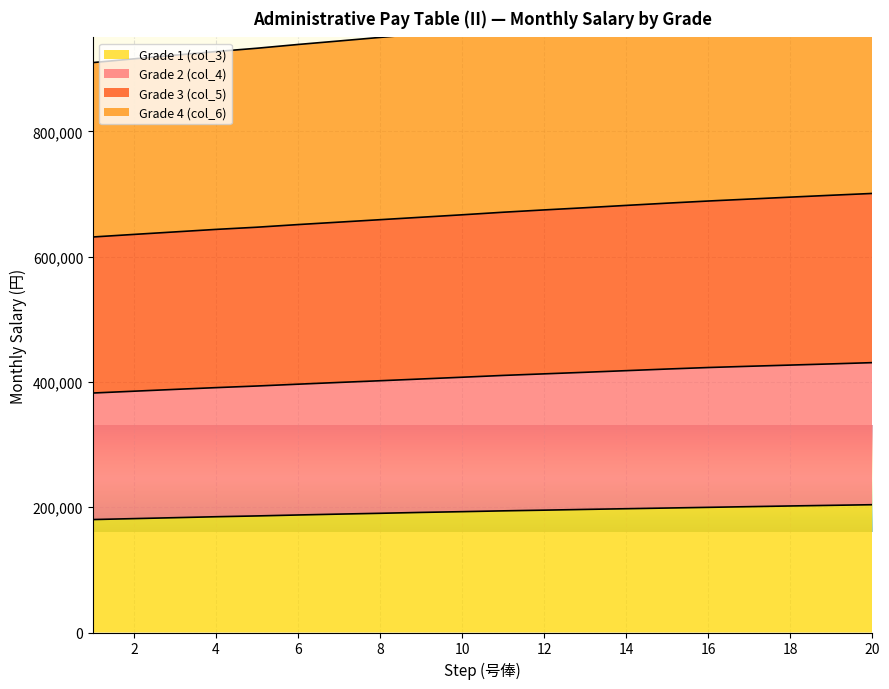

What is the maximum value for Grade 1 (col_3)?

204000